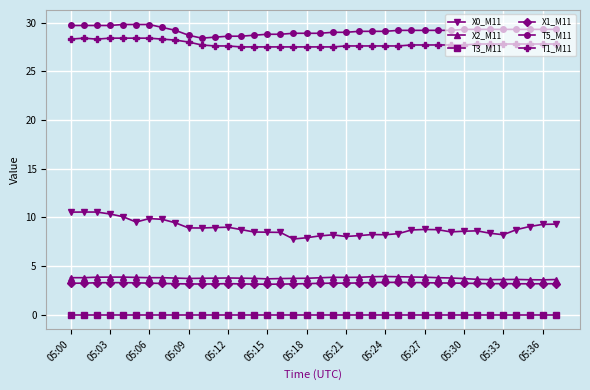

At how many categories does at least one series exceed 6?

38